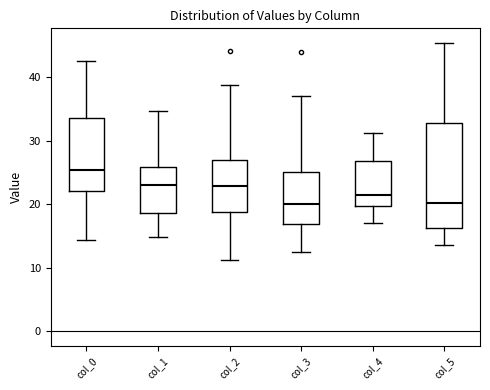

Reading left to right, read every box against the y-axis: the position of its median line, the range the box covers, and the ends of its whiskers. The values are not printed on the chart, so give them approximately, as read against the axis.

col_0: median 25, box 22 to 34, whiskers 14 to 43
col_1: median 23, box 19 to 26, whiskers 15 to 35
col_2: median 23, box 19 to 27, whiskers 11 to 39
col_3: median 20, box 17 to 25, whiskers 13 to 37
col_4: median 21, box 20 to 27, whiskers 17 to 31
col_5: median 20, box 16 to 33, whiskers 14 to 45